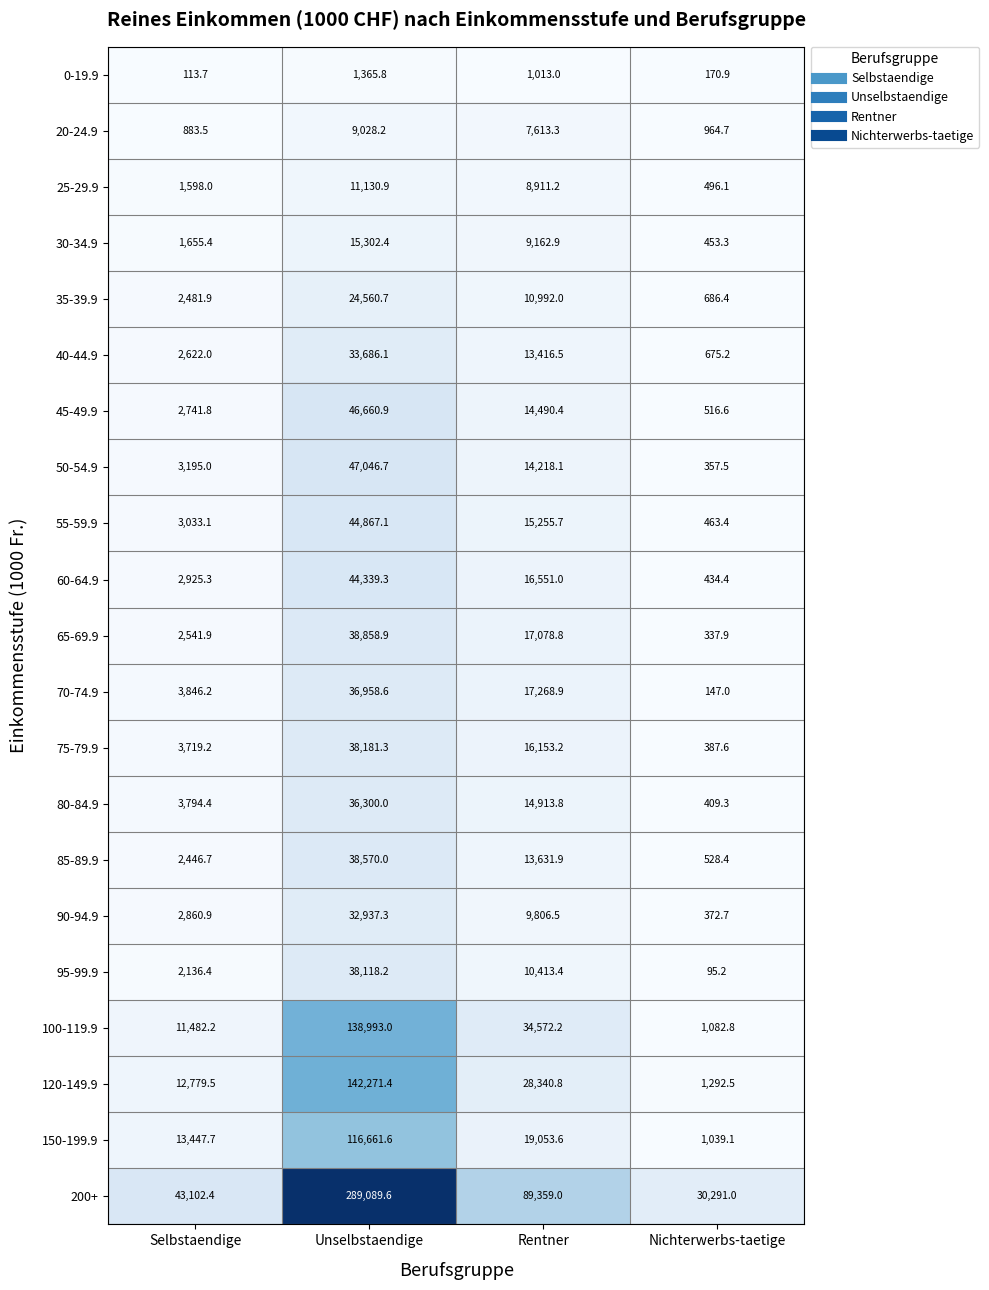

Where does the 90-94.9 series first go above 9806?

Unselbstaendige